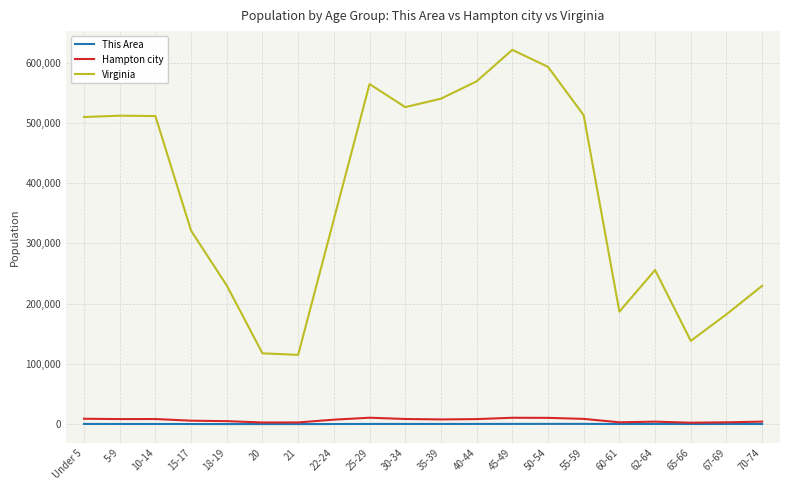

True or false: This Area and Virginia cross at least once.

False